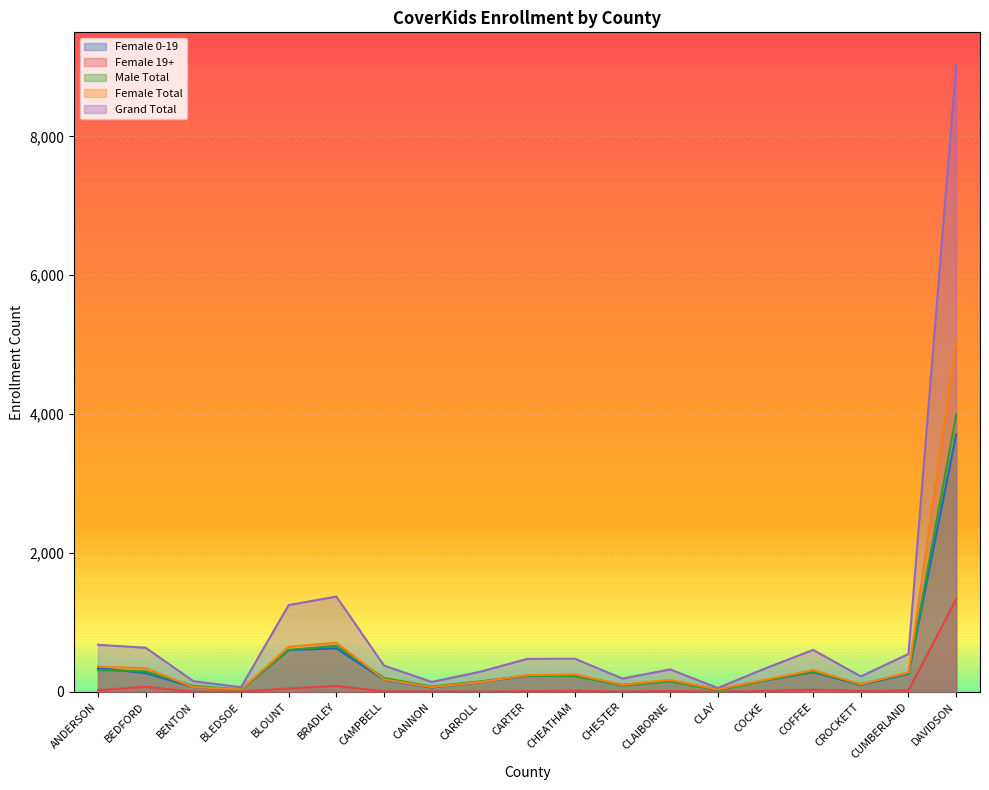

True or false: Female 19+ and Female Total cross at least once.

False